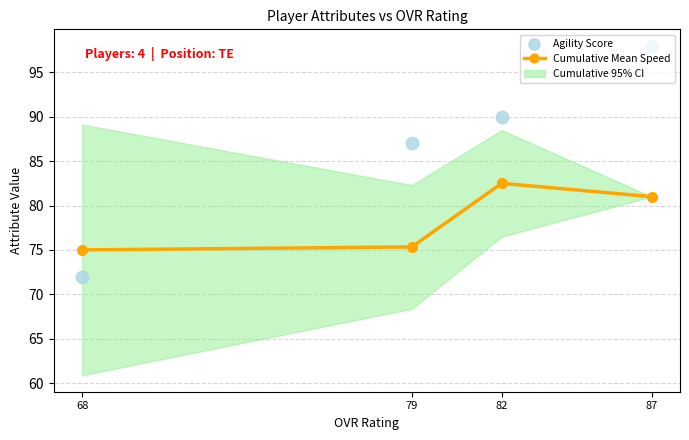

Is the value of Cumulative Mean Speed at 79 greater than the value of Agility Score at 79?

No